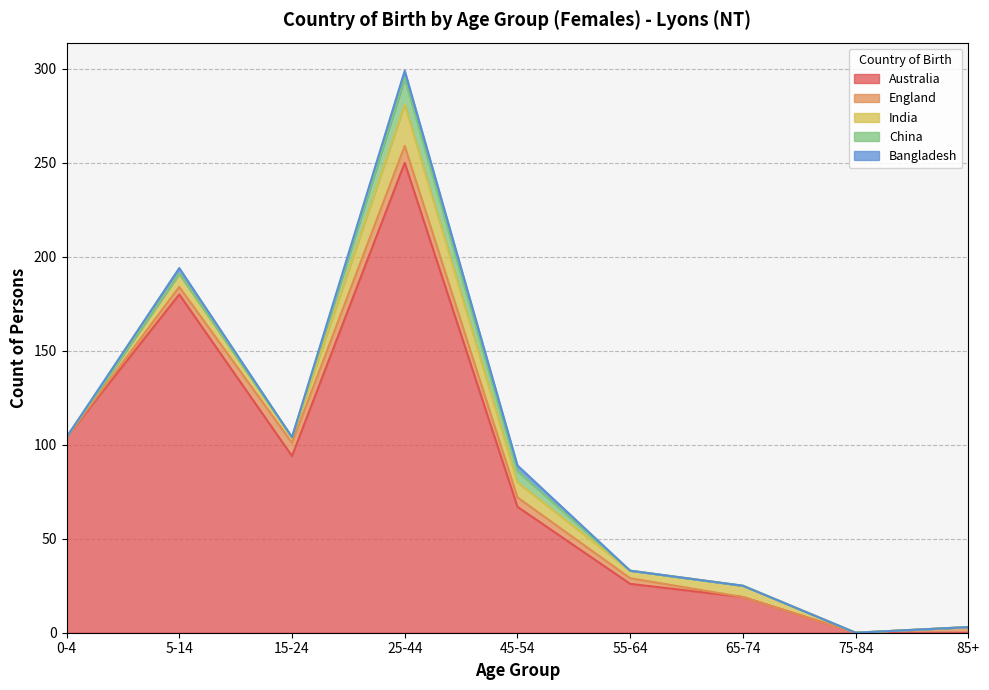

How many lines are shown in the chart?

5